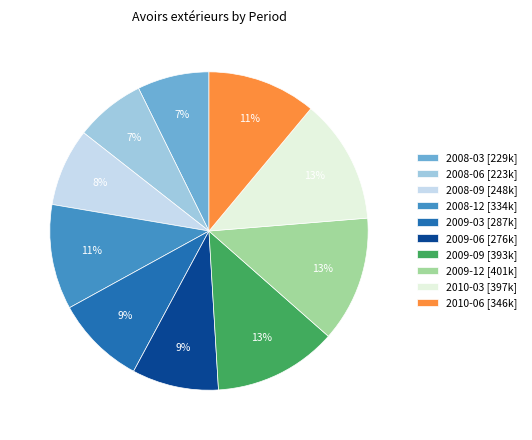

Does 2008-12 account for over 50% of the chart?

No